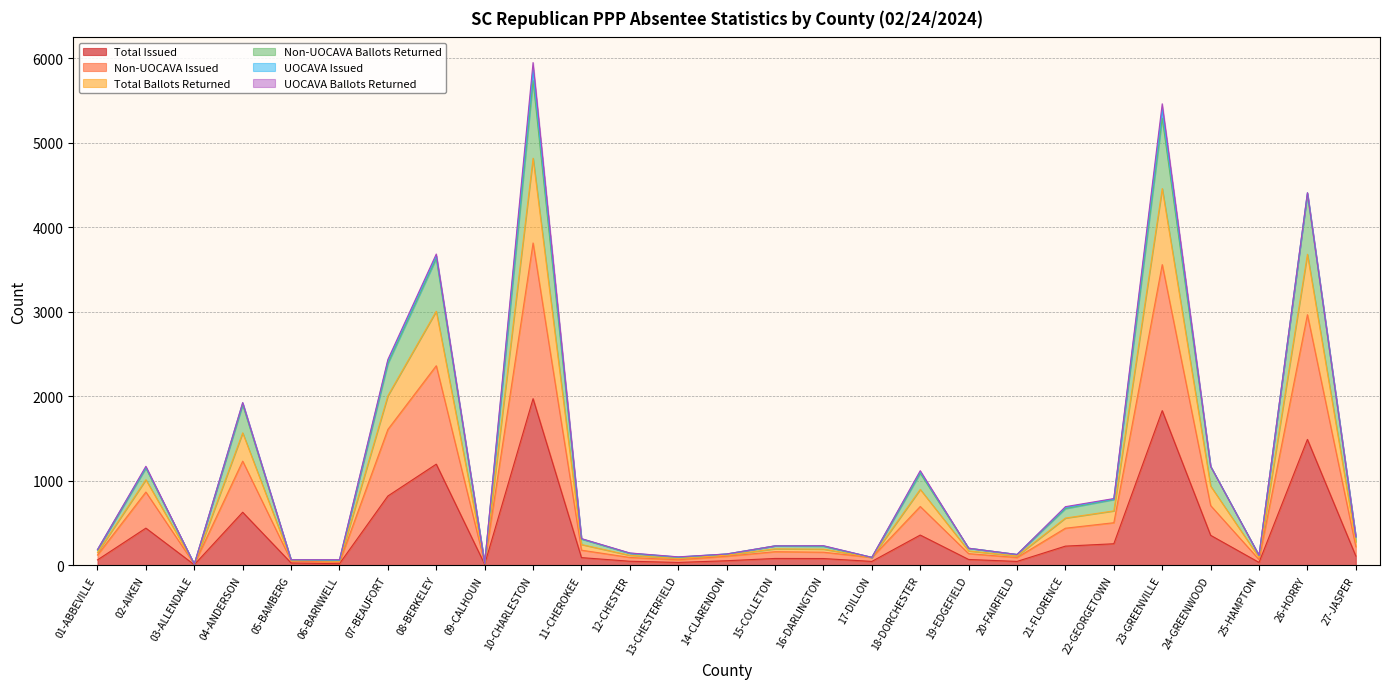

At which label does Total Issued first exceed 81?

02-AIKEN